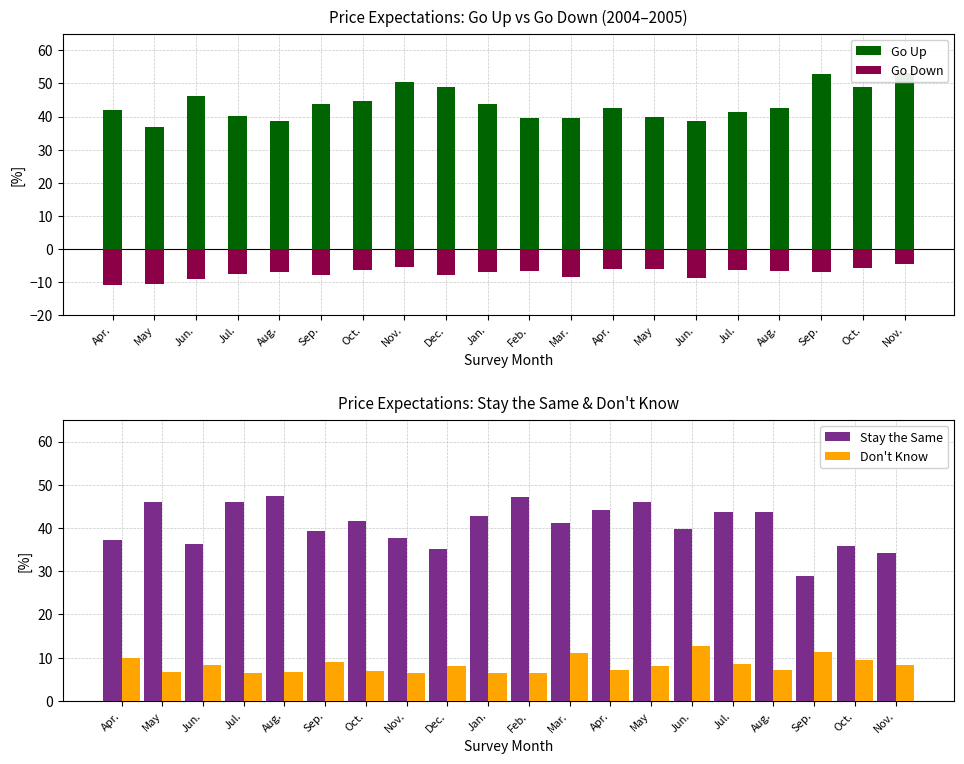

What is the maximum value for Don't Know?

12.6